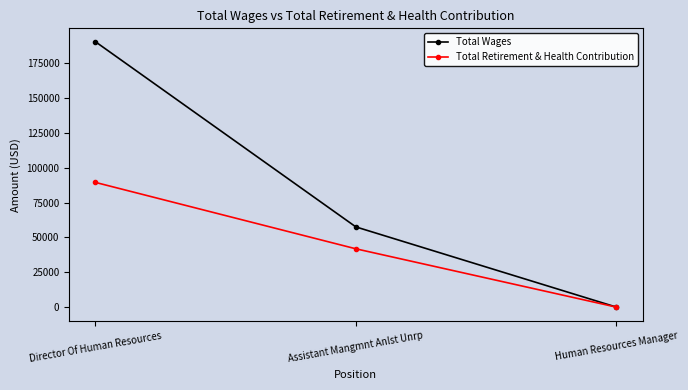

The value of Total Retirement & Health Contribution at Director Of Human Resources is 89453. True or false?

True